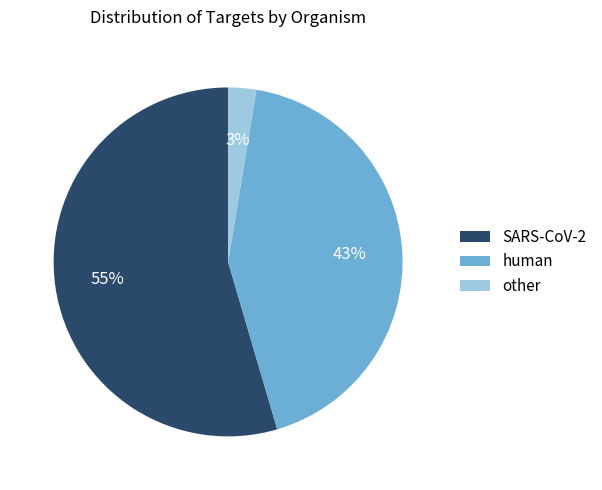

Do other and SARS-CoV-2 together represent more than half of the pie?

Yes